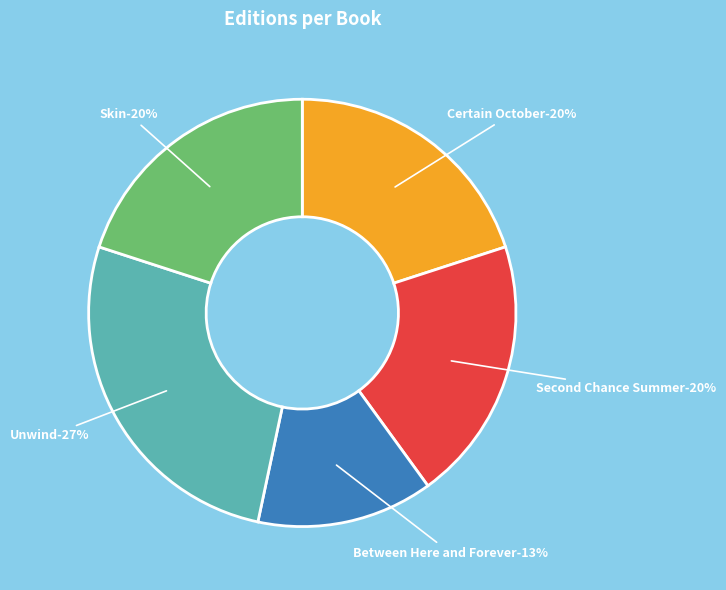

Rank the categories by value from lowest to highest.

Between Here and Forever, Certain October, Second Chance Summer, Skin, Unwind